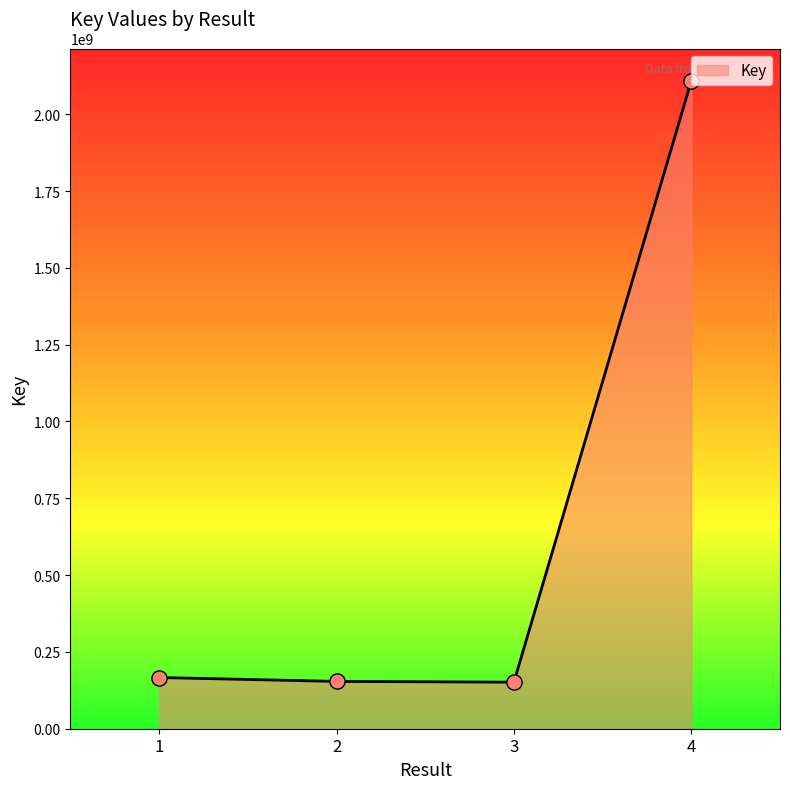

Which has a higher value, 4 or 1?

4